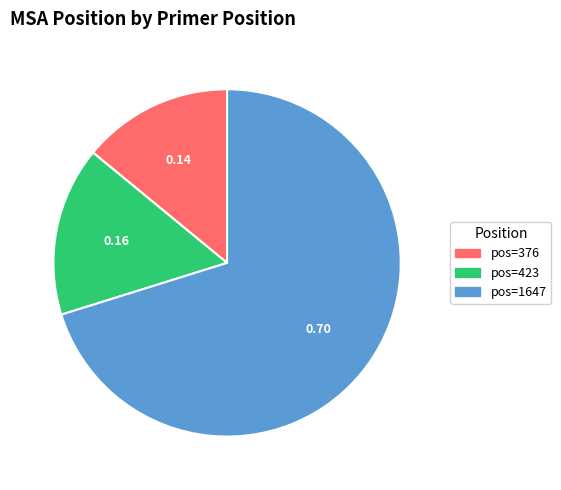

How many segments does this pie chart have?

3